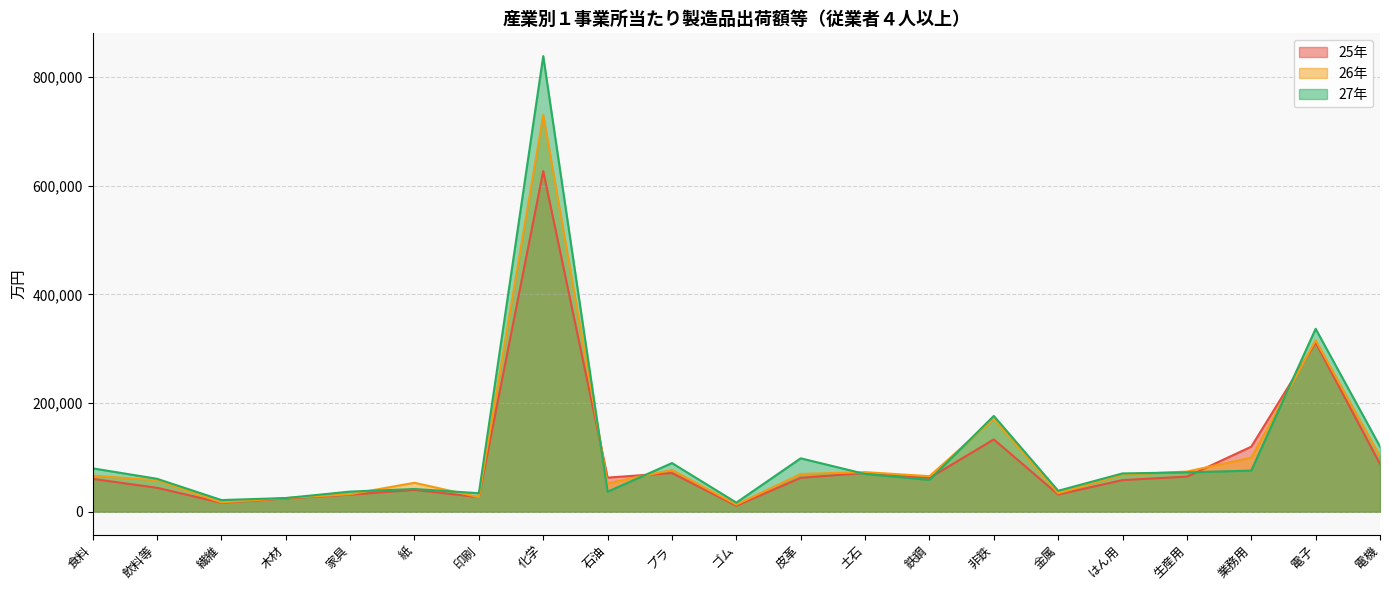

Which series has the largest range (max minus min)?

27年